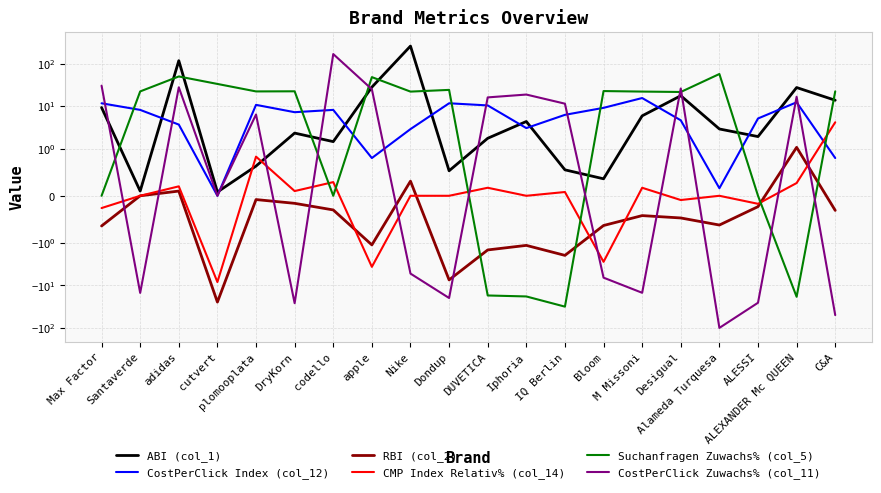

At how many categories does at least one series exceed 100?

3